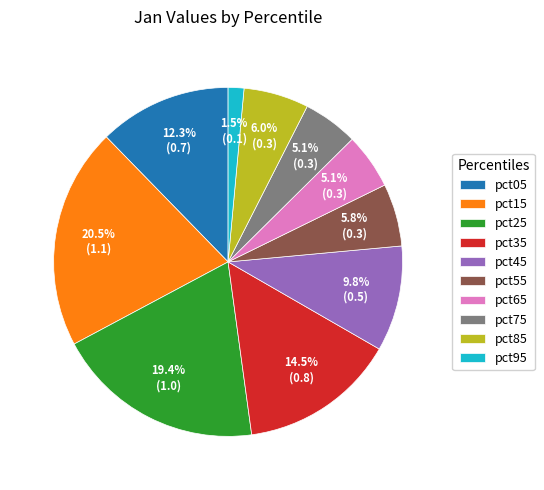

What is the total percentage of pct85 and pct95?

7.5%